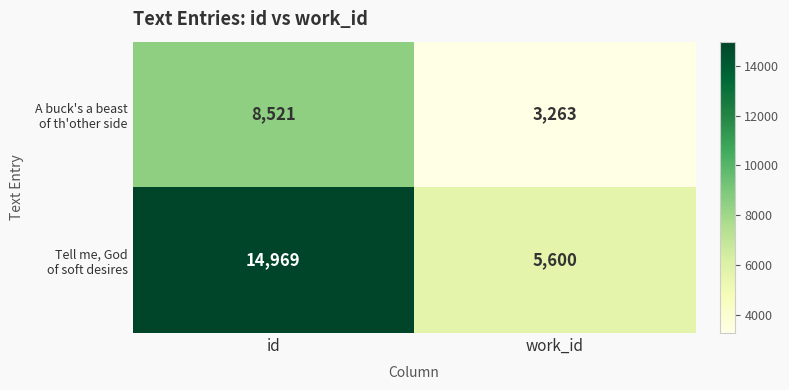

What is the minimum value shown in the chart?

3263